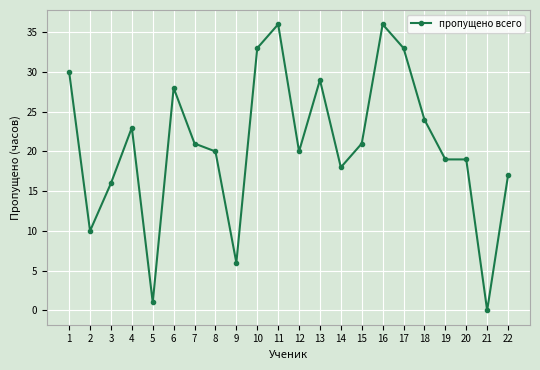

True or false: there are more than 1 points higher than both neighbors.

True